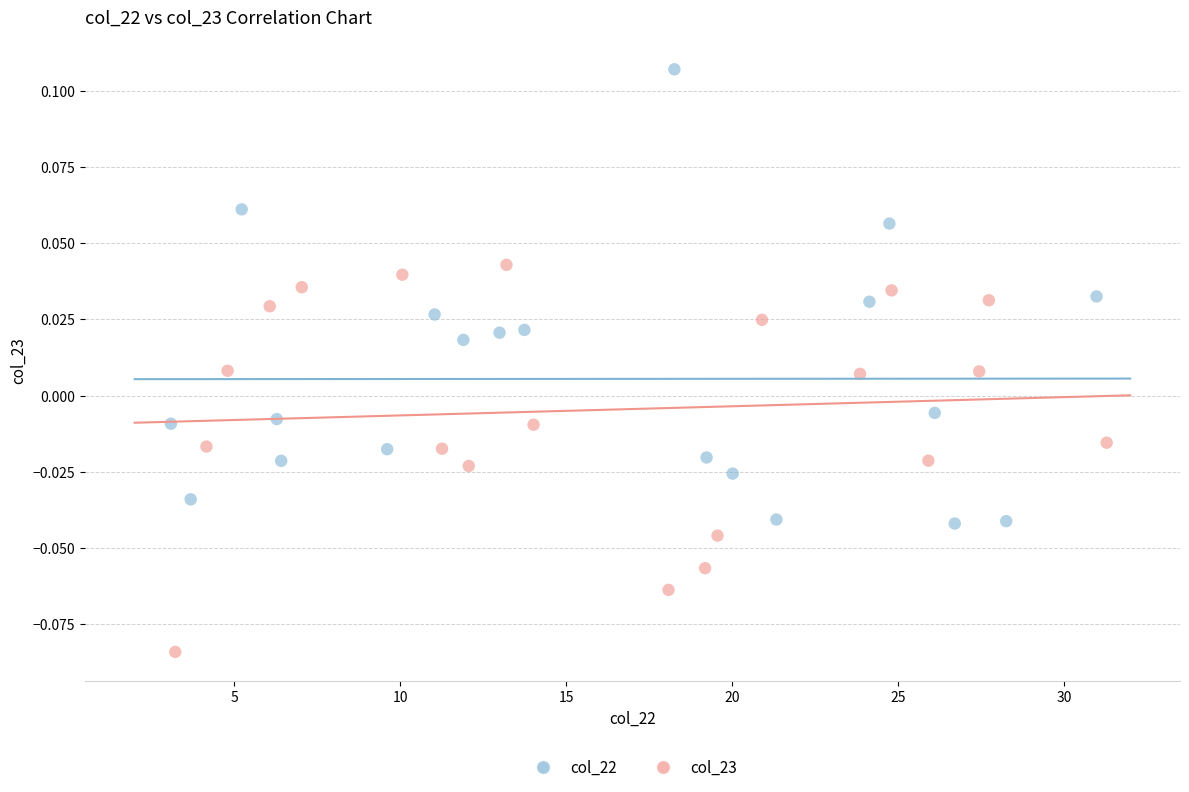

Which series contains the lowest Y value?

col_23